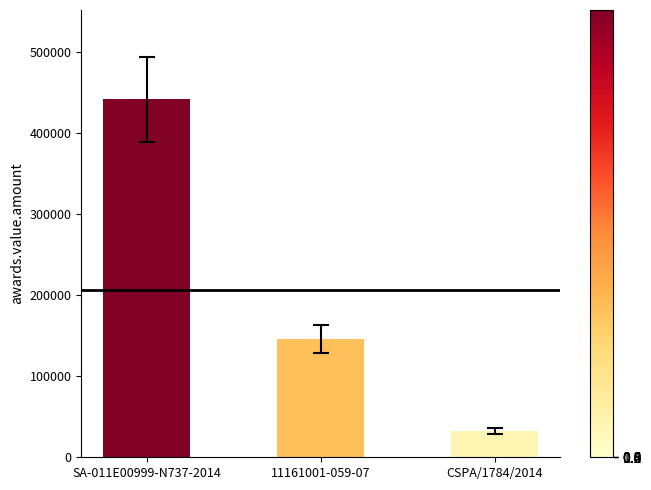

What is the difference between the maximum and second lowest values?

295440